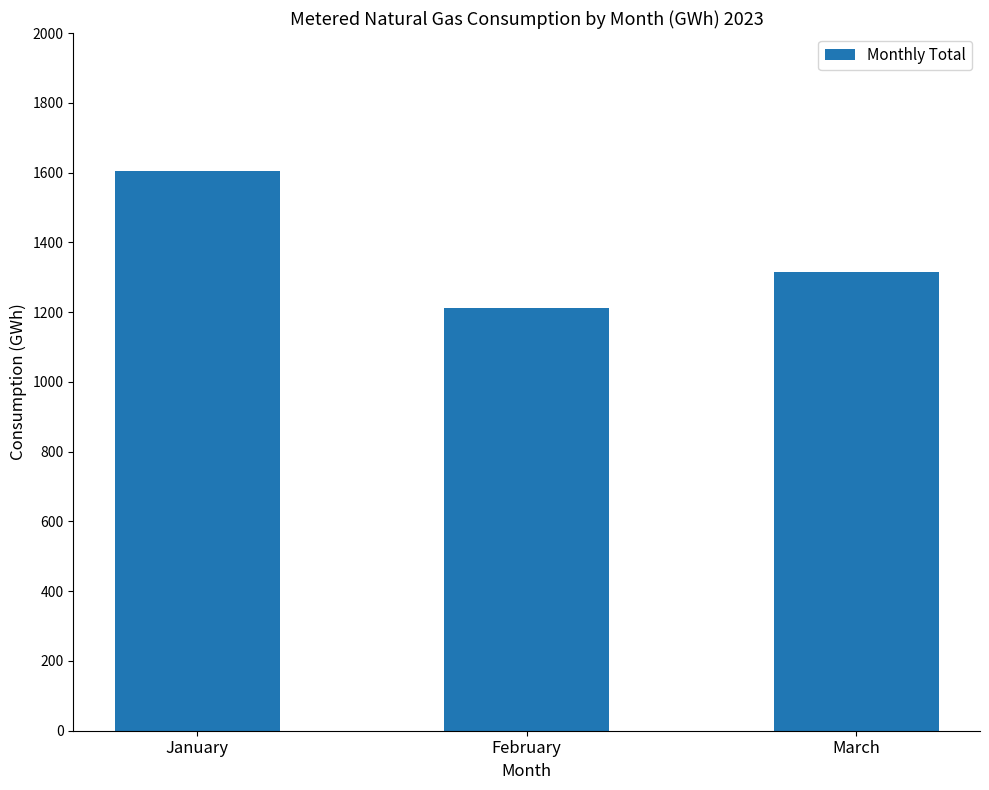

What is the change in value from January to March?

-290